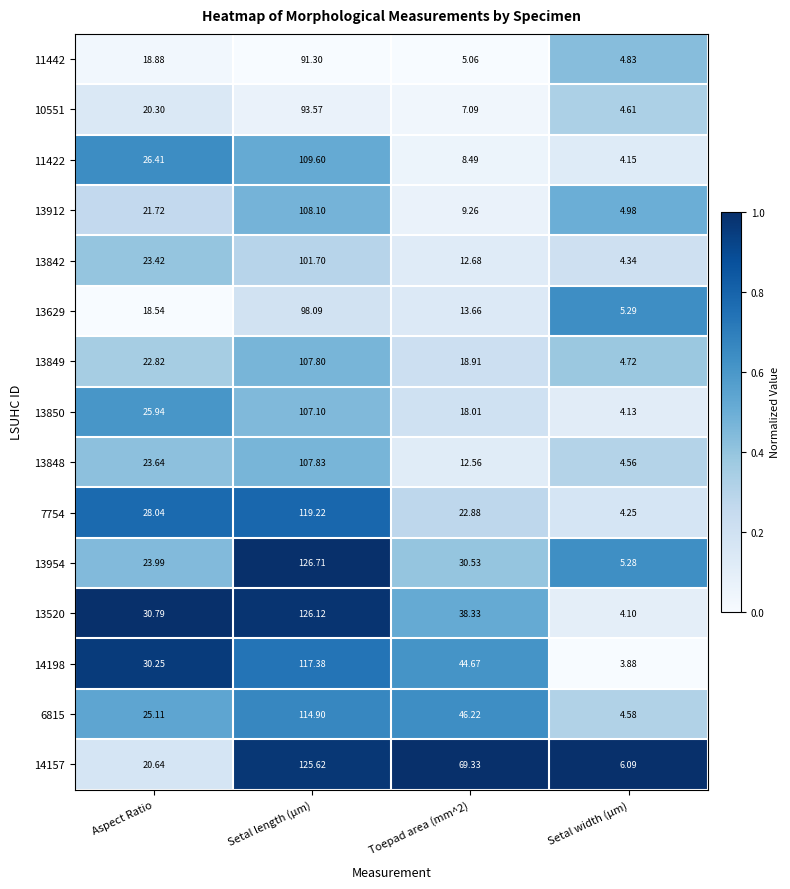

Is the value of 11442 at Aspect Ratio greater than the value of 13912 at Setal width (µm)?

Yes